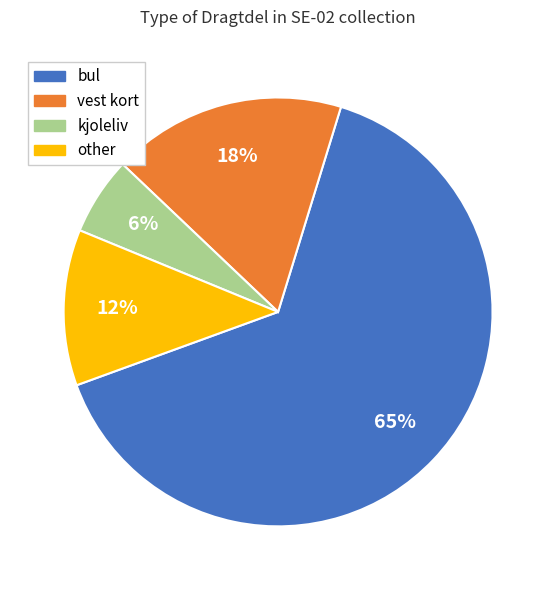

Count the number of slices in the pie.

4